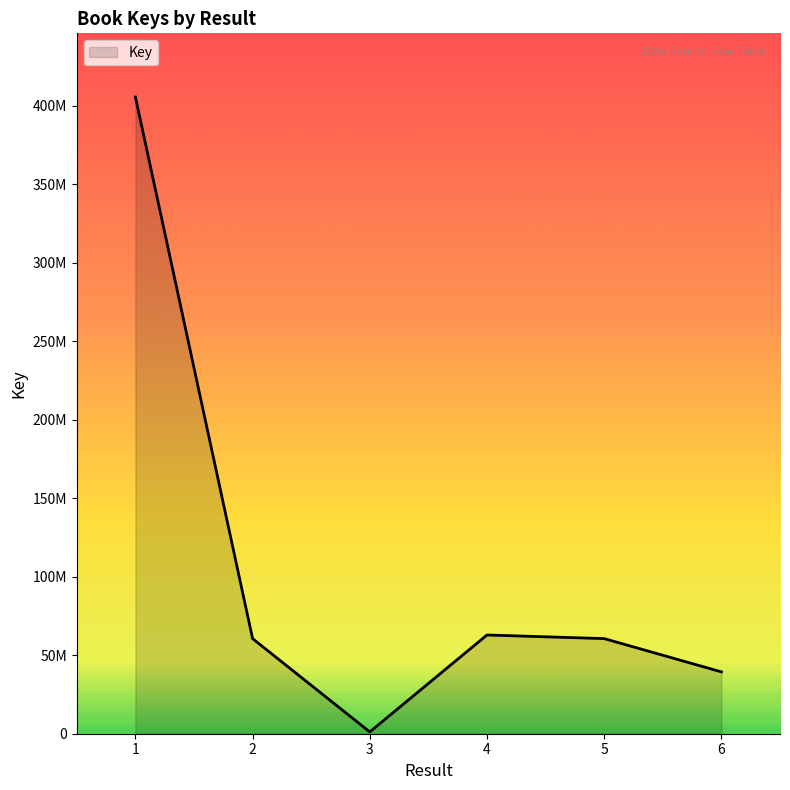

Does the chart have visible grid lines?

No